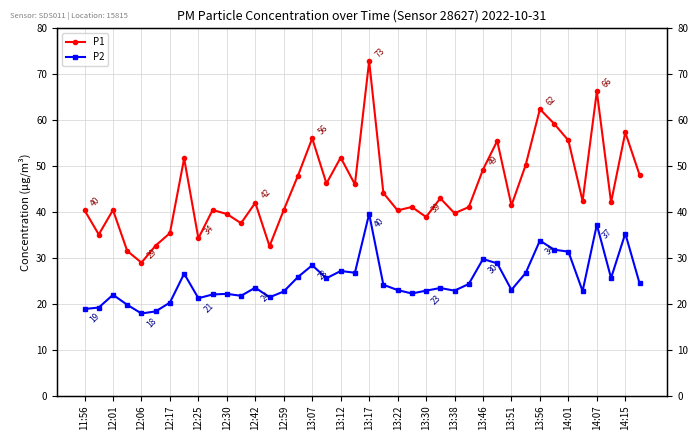

List the series in order of their peak value, lowest first.

P2, P1